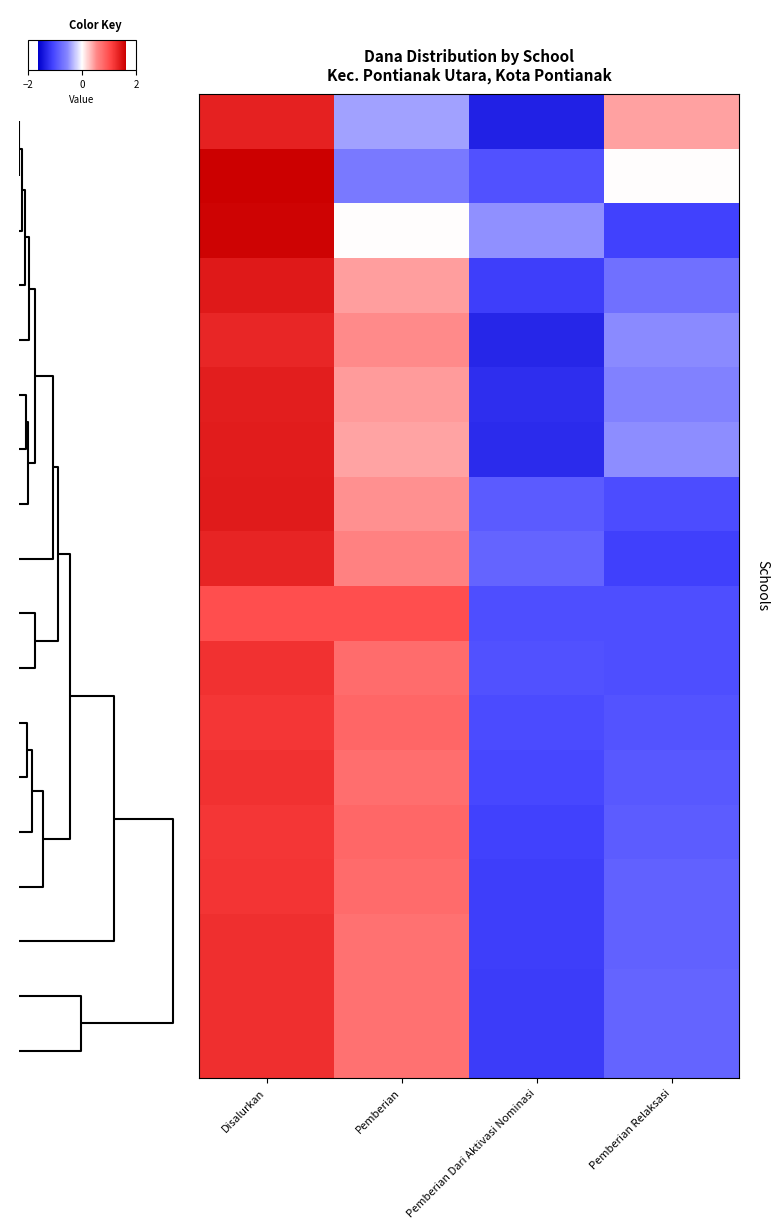

How many distinct data groups are displayed?

18